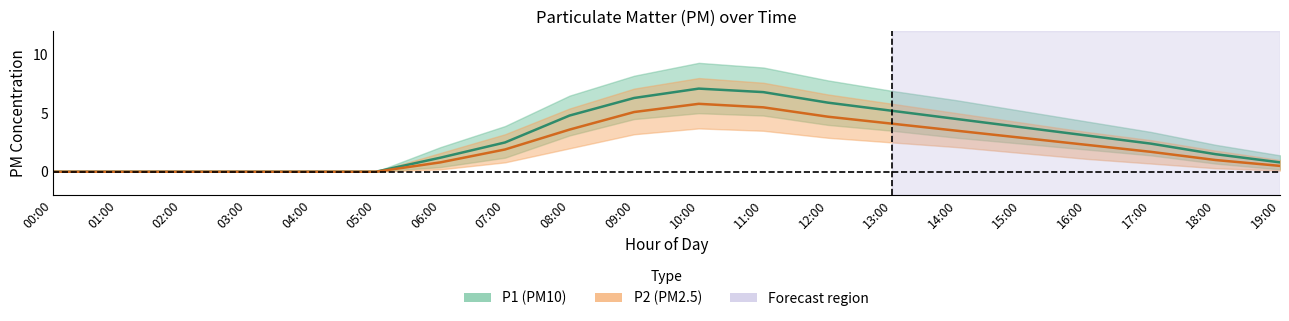

Reading left to right, extract all data points from this chart.

P1: 0.0	0.0	0.0	0.0	0.0	0.0	1.2	2.5	4.8	6.3	7.1	6.8	5.9	5.2	4.5	3.8	3.1	2.4	1.5	0.8
P2: 0.0	0.0	0.0	0.0	0.0	0.0	0.8	1.9	3.6	5.1	5.8	5.5	4.7	4.1	3.5	2.9	2.3	1.7	1.0	0.5